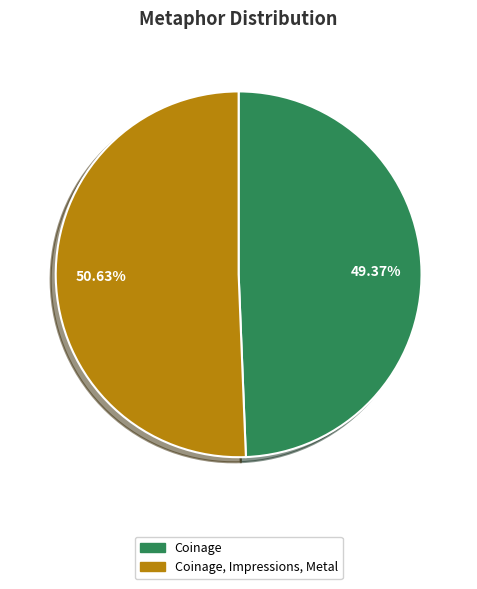

Count the number of slices in the pie.

2